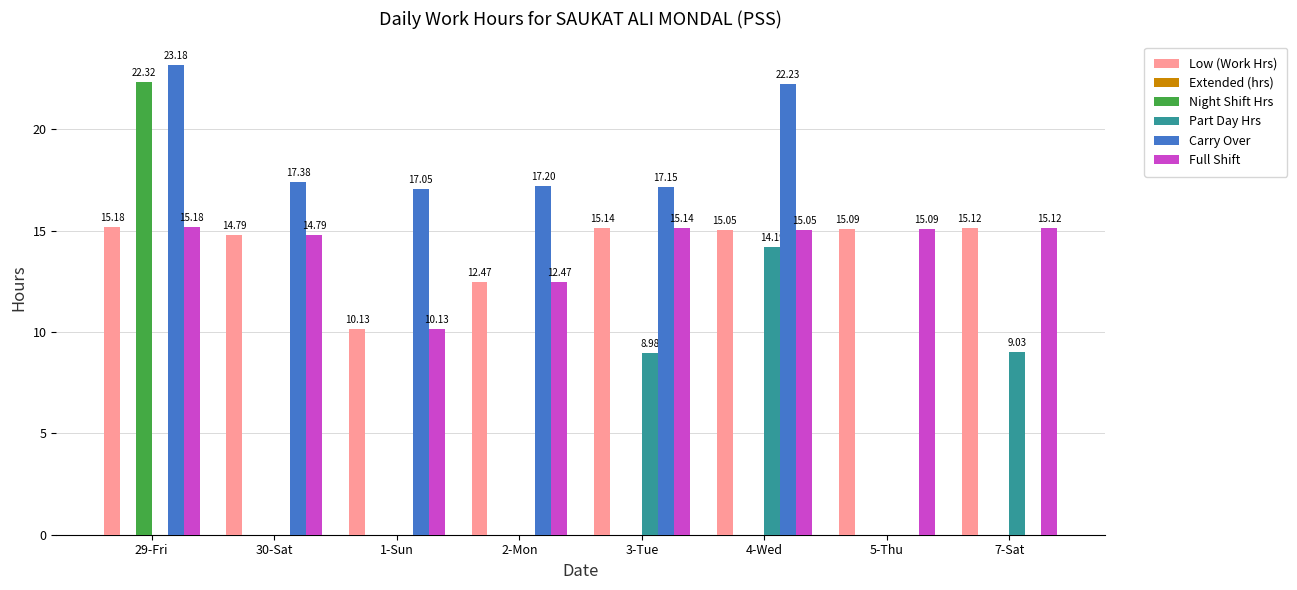

What is the sum of all Carry Over values?

114.2